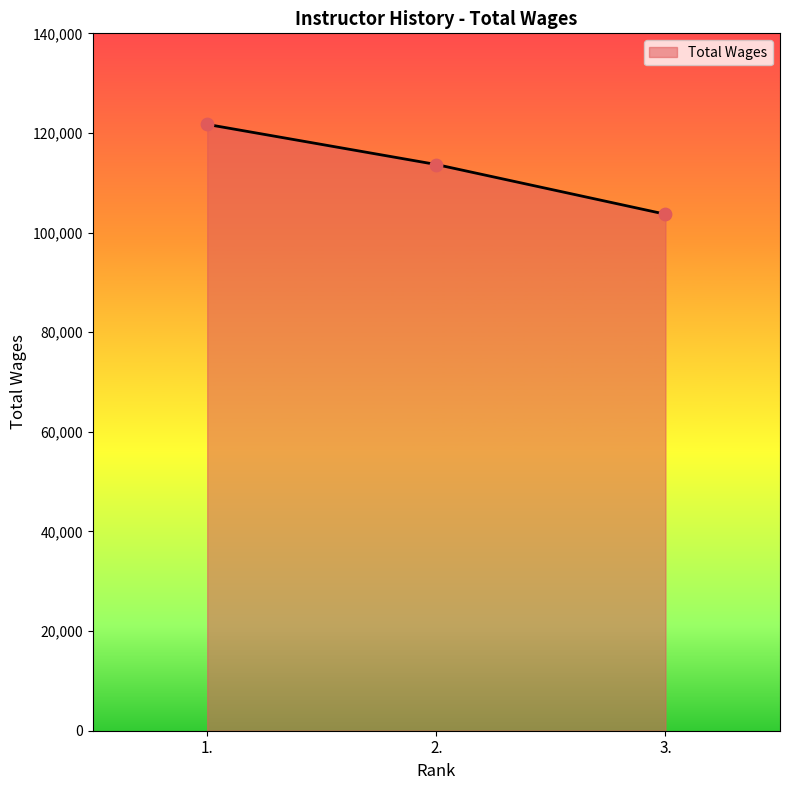

Approximately how many times larger is the value at 2. compared to 1.?

0.9